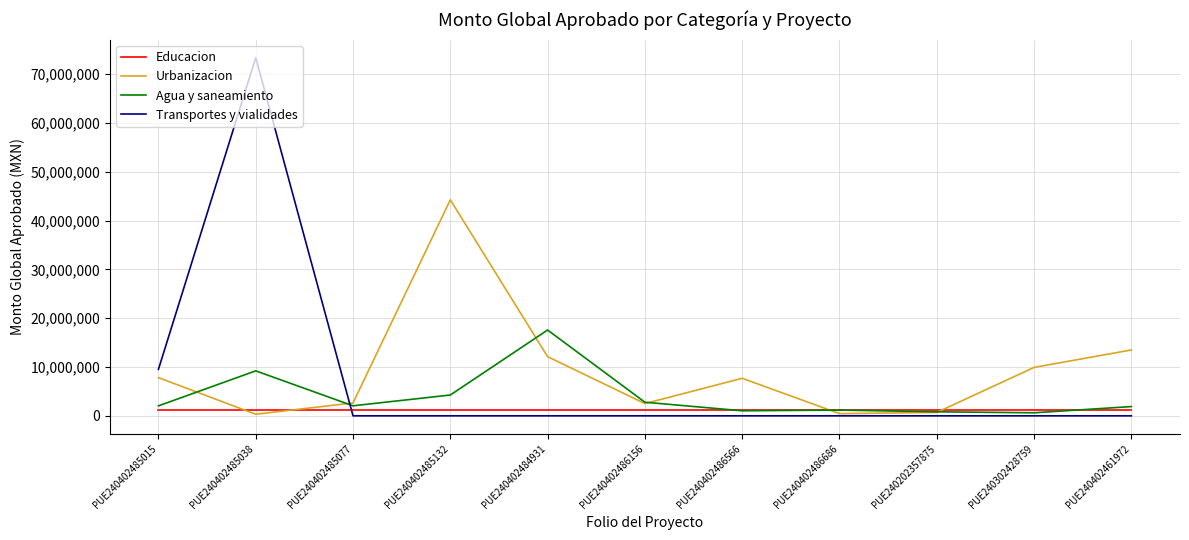

At PUE240402485015, list the series in order from largest to smallest.

Transportes y vialidades, Urbanizacion, Agua y saneamiento, Educacion